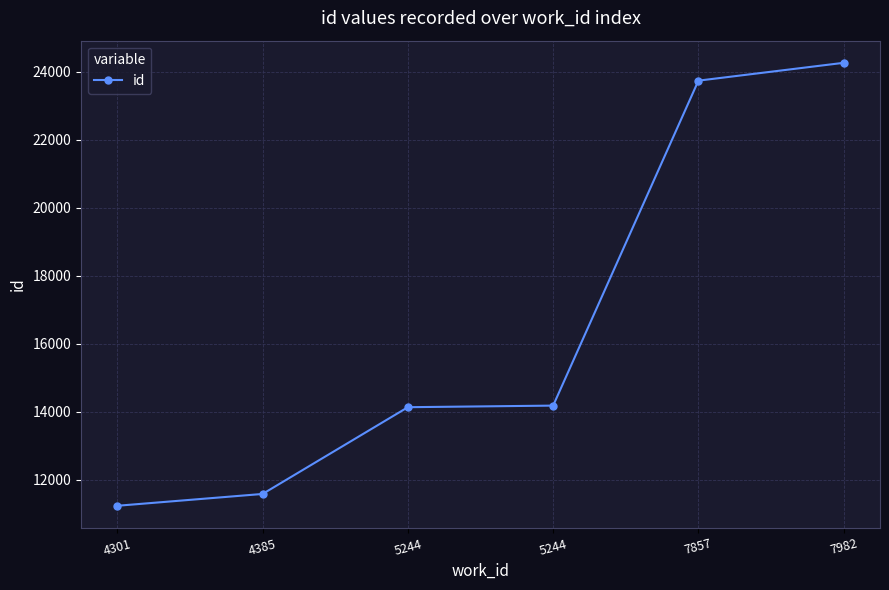

What is the difference between the values at 4385 and 5244?

2553